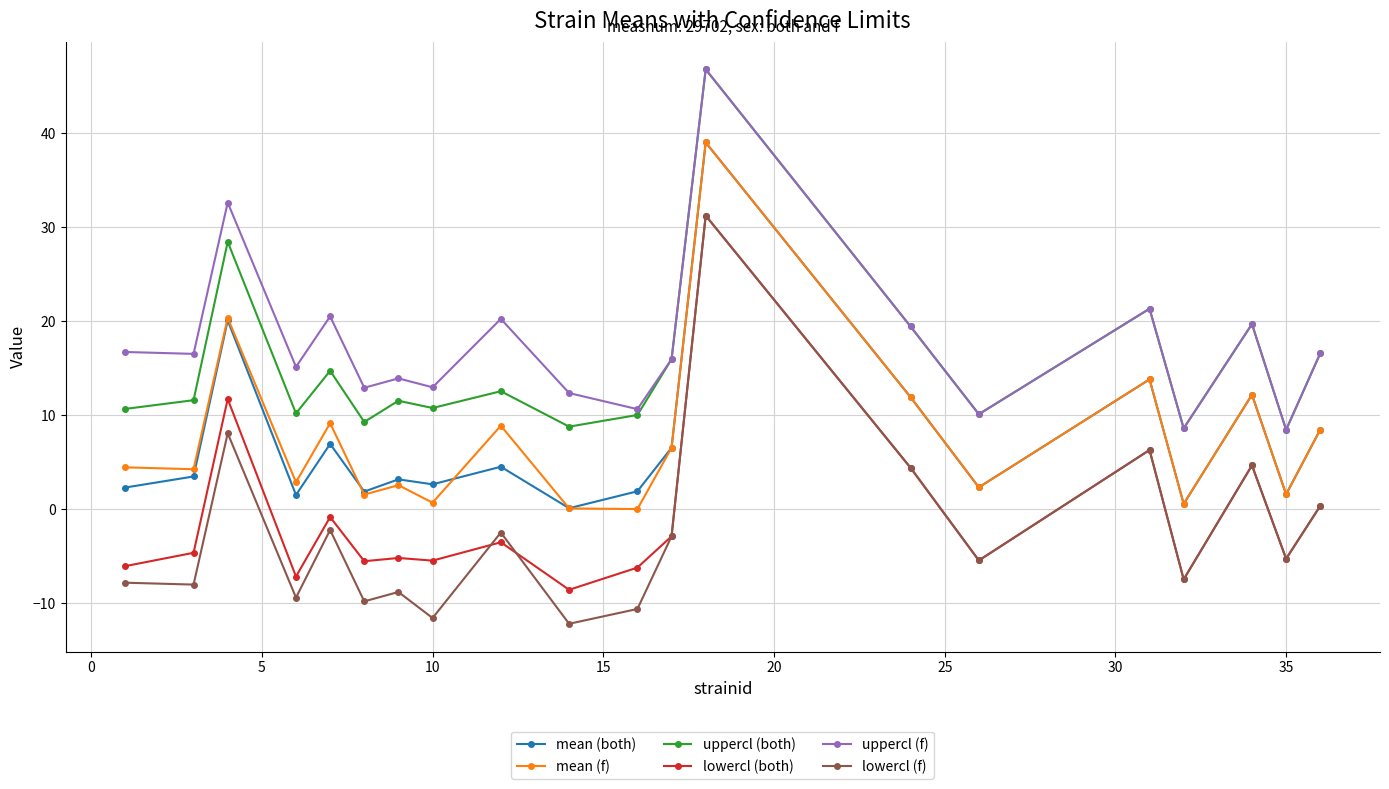

True or false: lowercl (both) and uppercl (f) cross at least once.

False